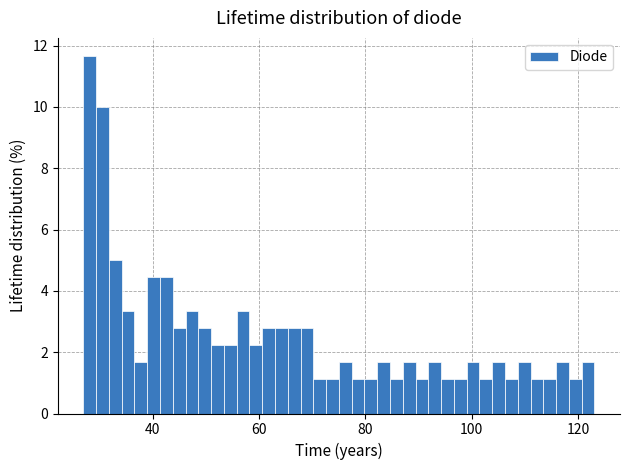

Read against the x-axis, roughly where is the centre of the tallest bar?

28